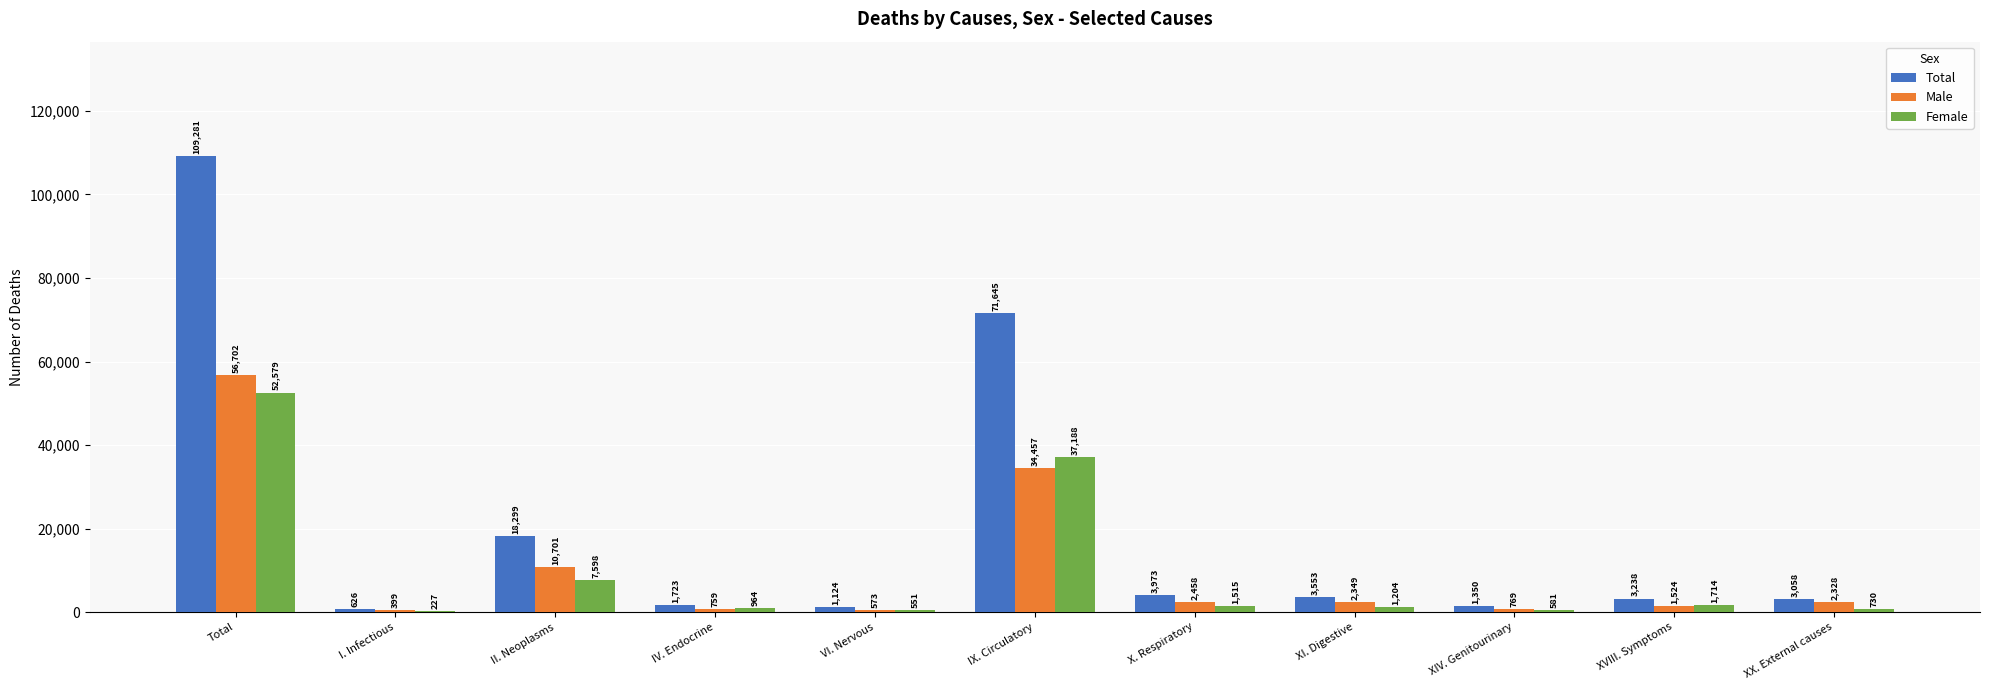

Is the value of Female at VI. Nervous greater than the value of Total at I. Infectious?

No